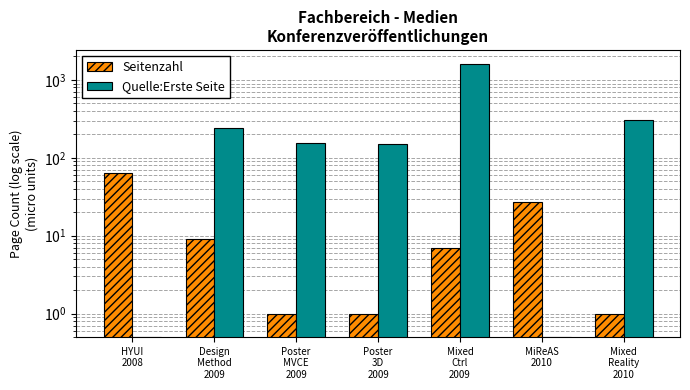

Rank the series by their average value, from highest to lowest.

Quelle:Erste Seite, Seitenzahl